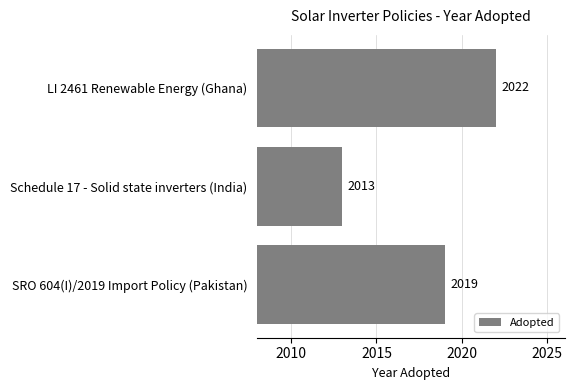

How many values are between 2013 and 2022?

3